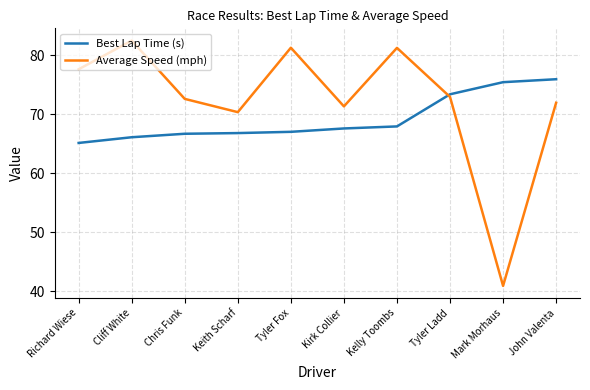

Which series has the largest range (max minus min)?

Average Speed (mph)